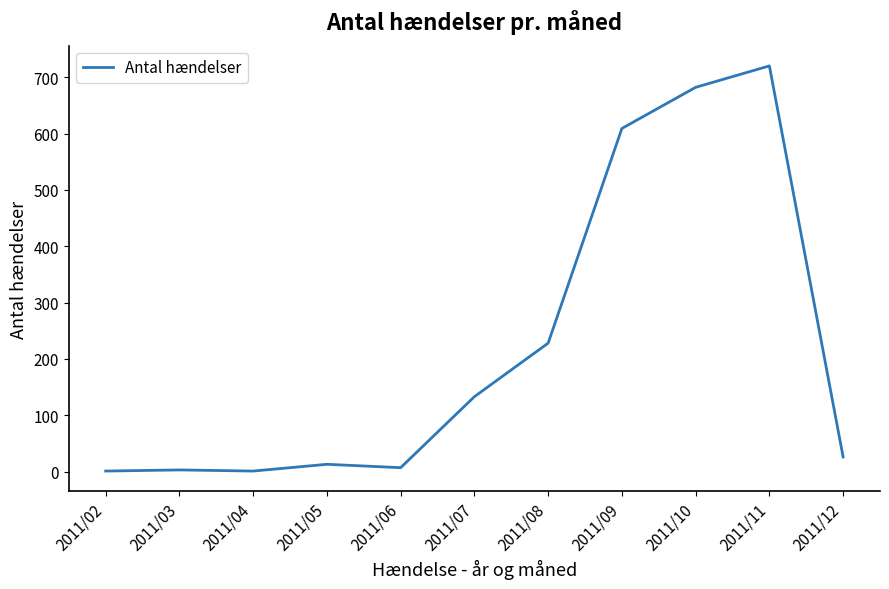

At which label is the value closest to 360?

2011/08